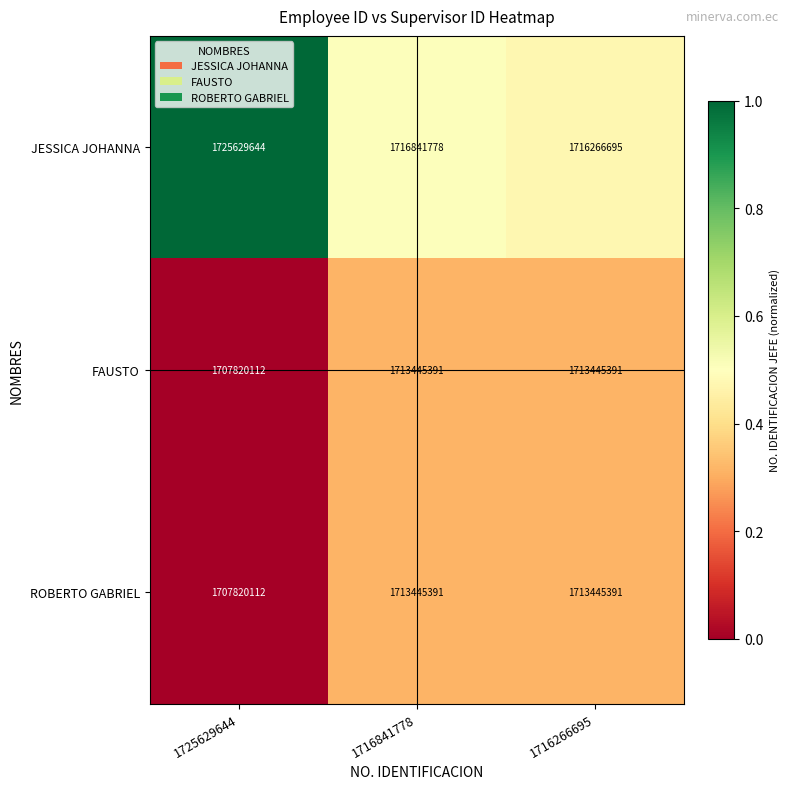

Which series has the largest total across all categories?

JESSICA JOHANNA